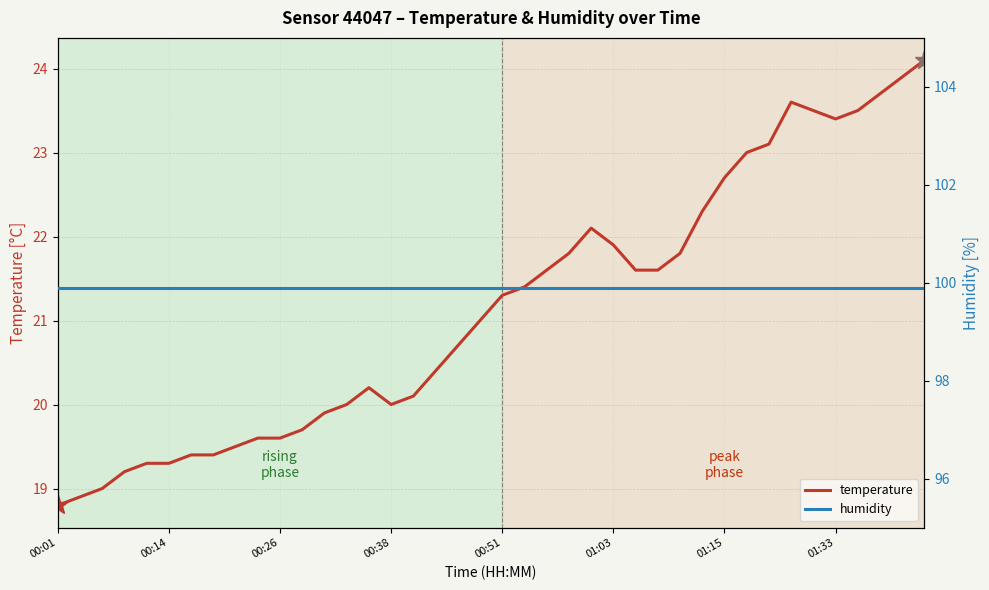

The value of humidity at 00:38 is 99.9. True or false?

True